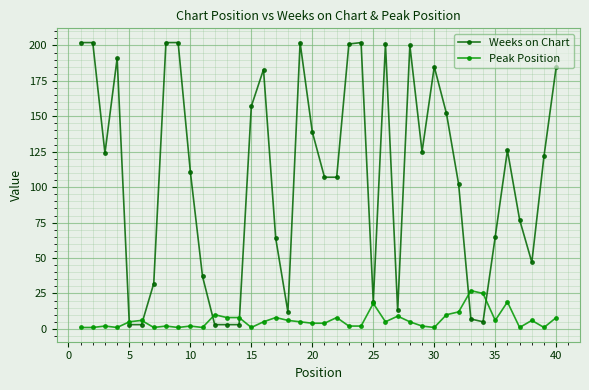

How many categories are shown in the chart?

40